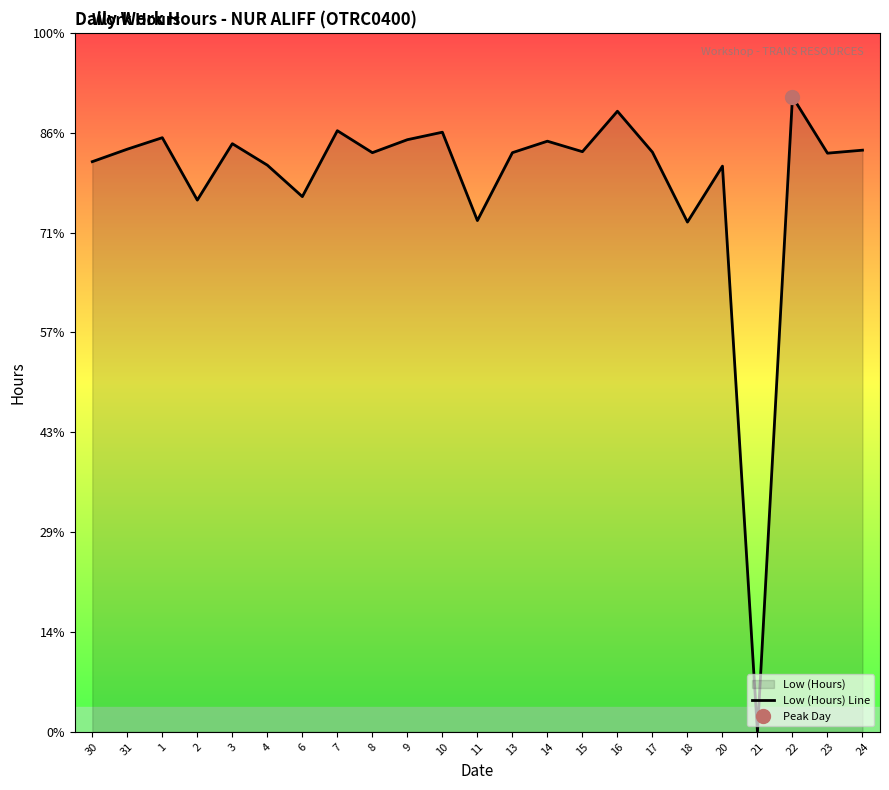

Count the number of categories in the chart.

23